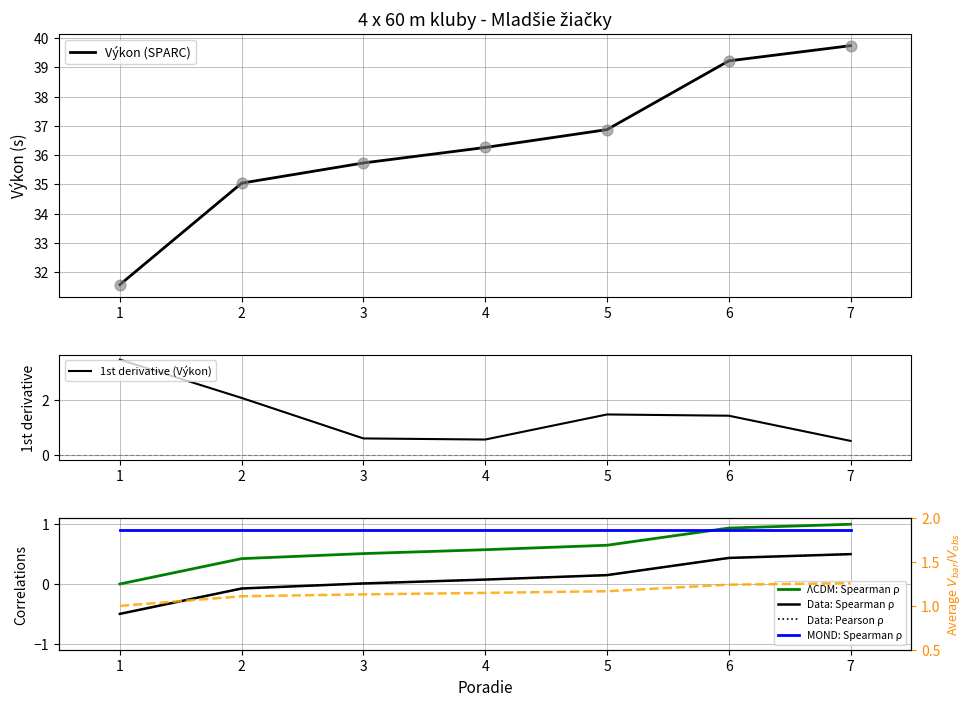

Which has a higher value, 4 or 2?

4